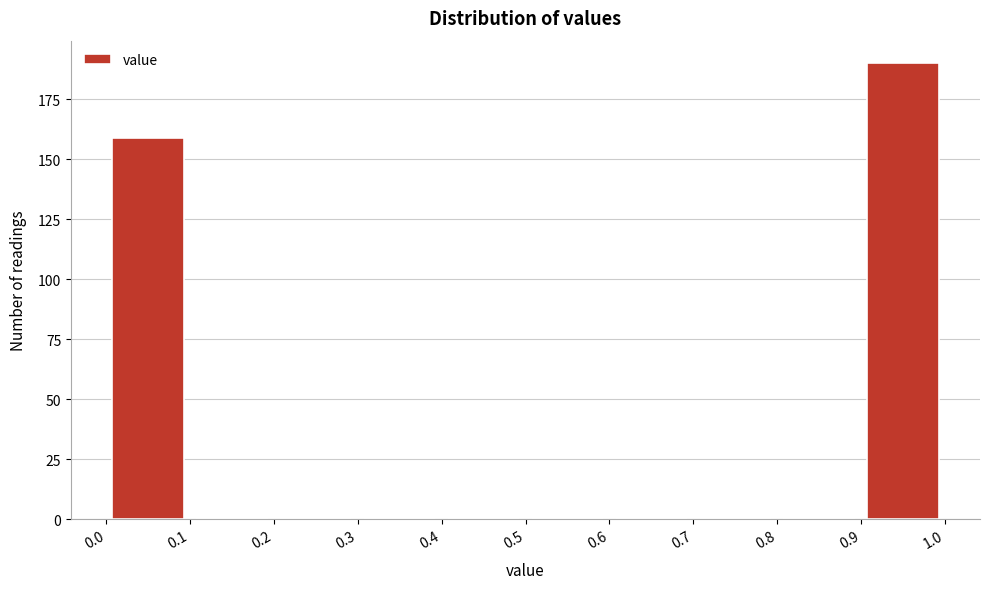

Reading left to right, list every bar in this chart as the range it spans on the x-axis followed by its height. The values are not printed on the chart, so give them approximately, as read against the axis.

0.0 to 0.1: 160
0.1 to 0.2: 0
0.2 to 0.3: 0
0.3 to 0.4: 0
0.4 to 0.5: 0
0.5 to 0.6: 0
0.6 to 0.7: 0
0.7 to 0.8: 0
0.8 to 0.9: 0
0.9 to 1.0: 190